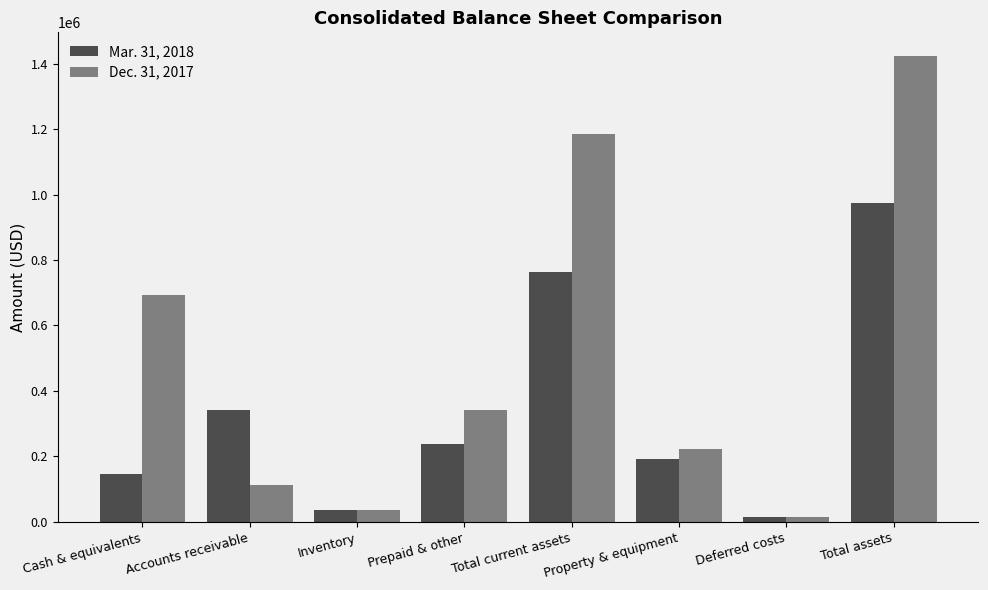

What is the difference between the highest and lowest values at Total current assets?

421278